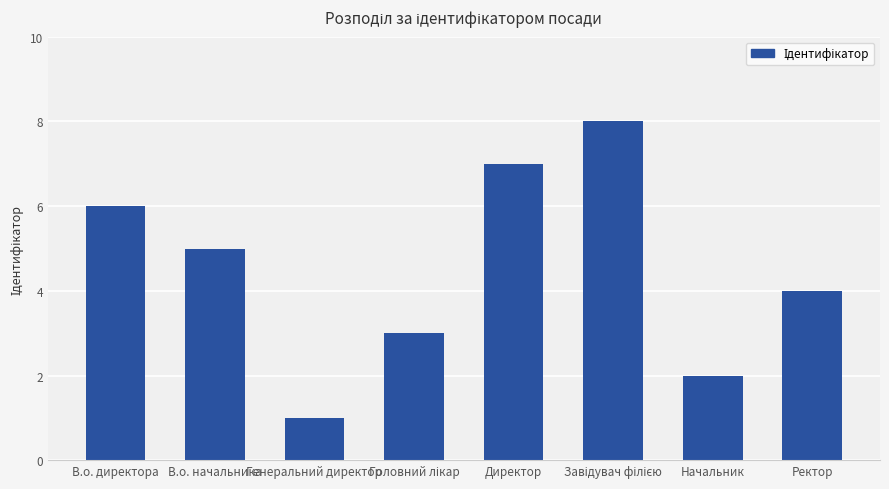

What is the difference between the values at Начальник and В.о. директора?

4